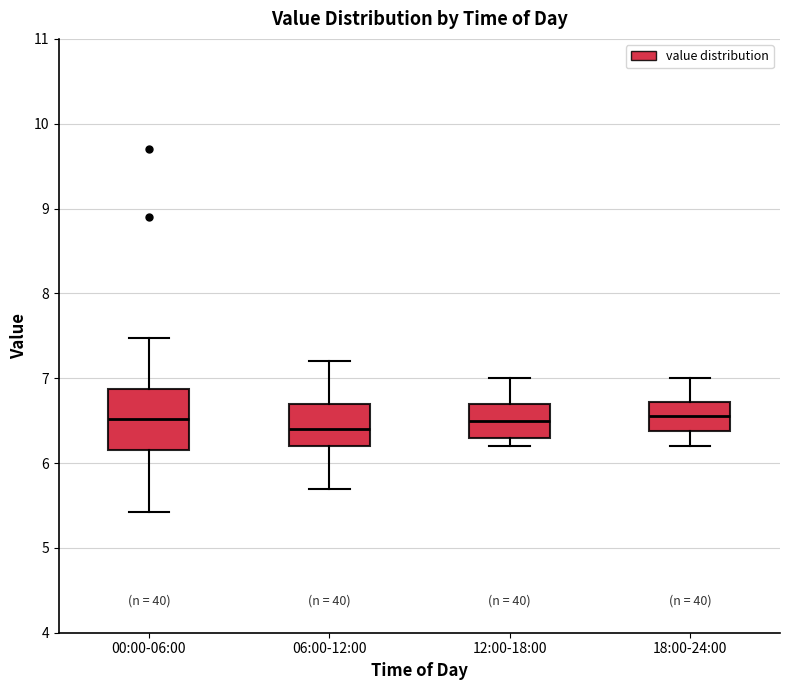

Reading left to right, transcribe this box plot: for each box, give where its median line is, the range the box spans, and where its two whiskers end, as read against the y-axis. The values are not printed on the chart, so give them approximately, as read against the axis.

00:00-06:00: median 6.5, box 6.2 to 6.9, whiskers 5.4 to 7.5
06:00-12:00: median 6.4, box 6.2 to 6.7, whiskers 5.7 to 7.2
12:00-18:00: median 6.5, box 6.3 to 6.7, whiskers 6.2 to 7.0
18:00-24:00: median 6.6, box 6.4 to 6.7, whiskers 6.2 to 7.0